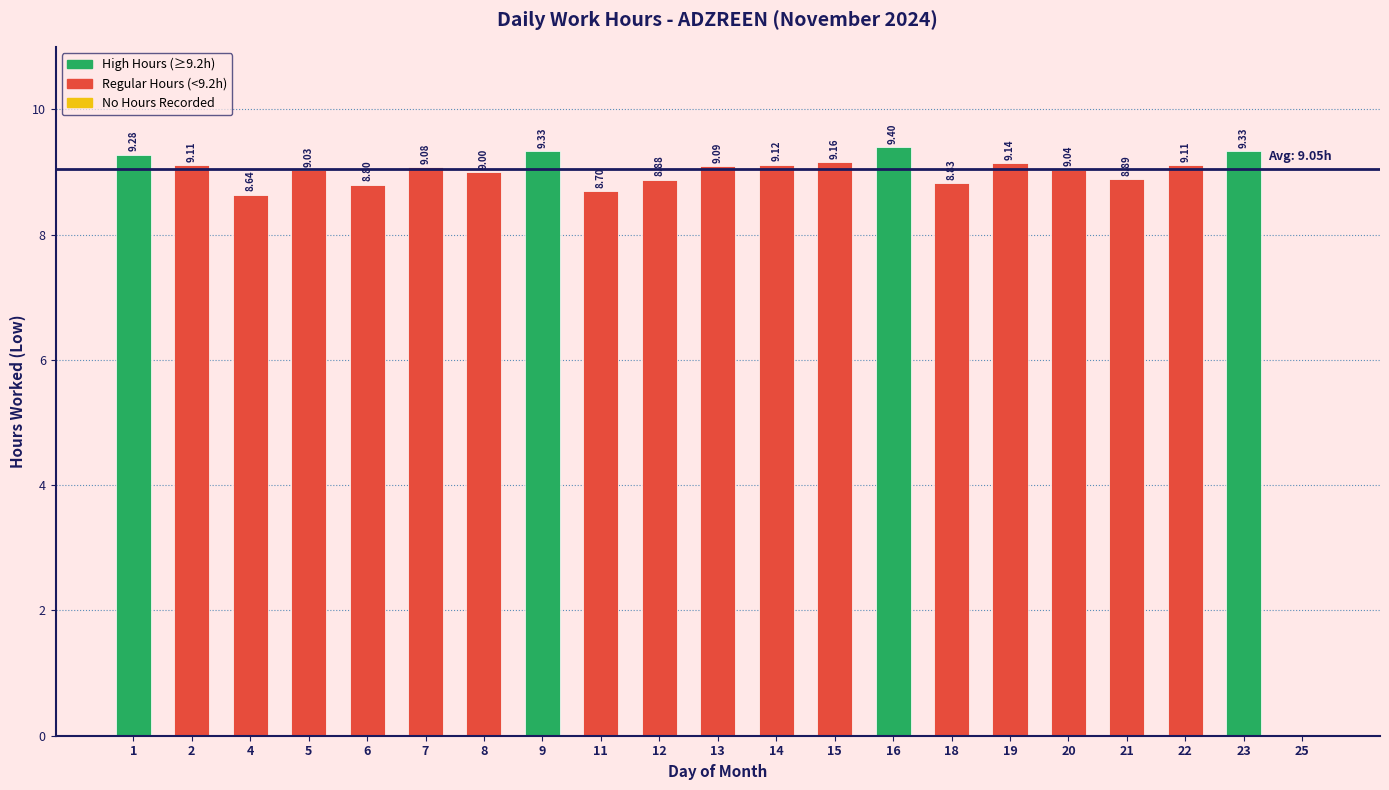

How many positive values are there?

20